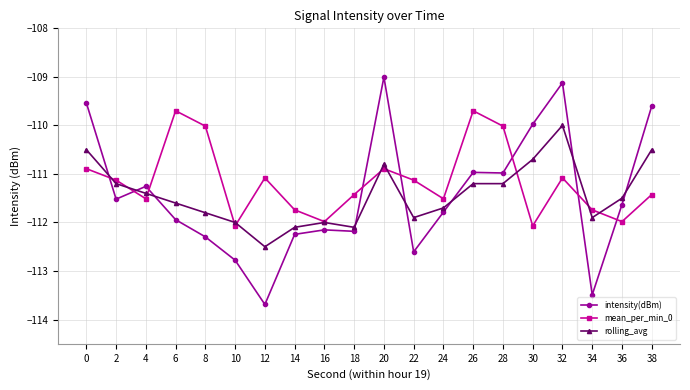

Reading left to right, list all the values displayed in this chart.

intensity(dBm): -109.5	-111.5	-111.3	-111.9	-112.3	-112.8	-113.7	-112.2	-112.2	-112.2	-109.0	-112.6	-111.8	-111.0	-111.0	-110.0	-109.1	-113.5	-111.6	-109.6
mean_per_min_0: -110.9	-111.1	-111.5	-109.7	-110.0	-112.1	-111.1	-111.7	-112.0	-111.4	-110.9	-111.1	-111.5	-109.7	-110.0	-112.1	-111.1	-111.7	-112.0	-111.4
rolling_avg: -110.5	-111.2	-111.4	-111.6	-111.8	-112.0	-112.5	-112.1	-112.0	-112.1	-110.8	-111.9	-111.7	-111.2	-111.2	-110.7	-110.0	-111.9	-111.5	-110.5